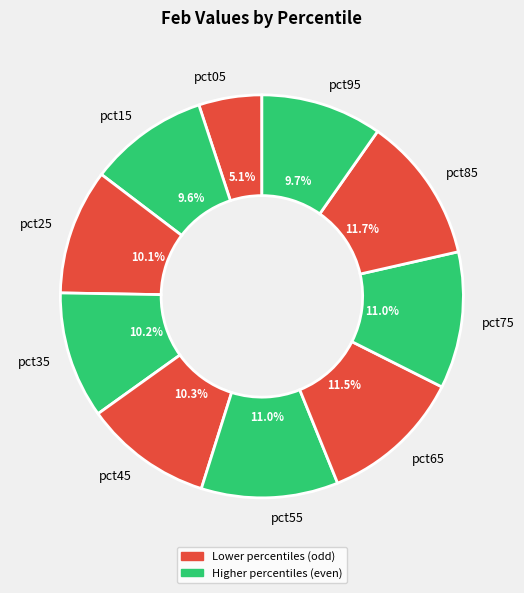

To the nearest percent, what is the difference between the pct85 and pct95 slice percentages?

2%